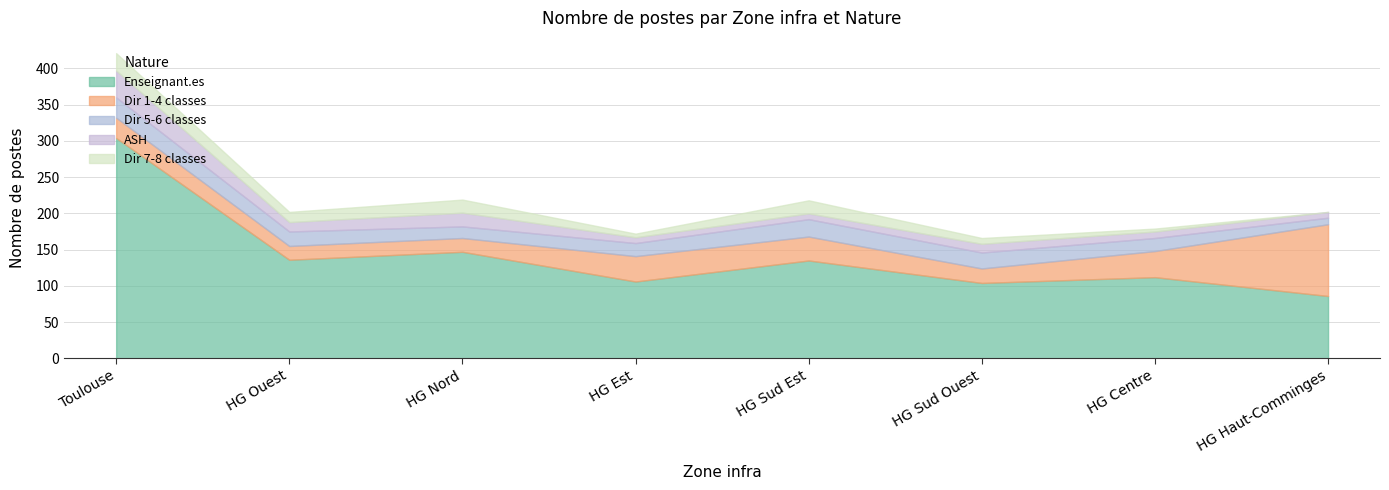

What are all the series names shown in the legend?

Enseignant.es, Dir 1-4 classes, Dir 5-6 classes, ASH, Dir 7-8 classes